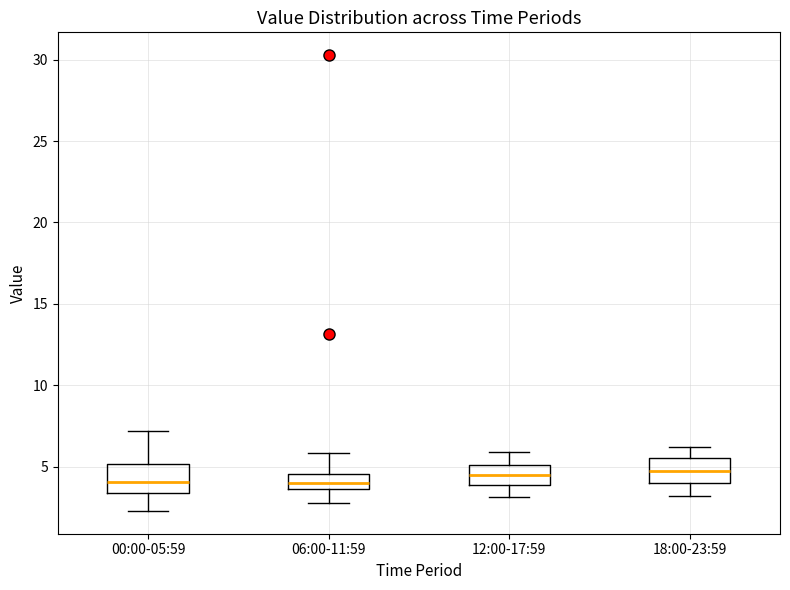

Where does the median line of the box for 00:00-05:59 sit on the y-axis? The values are not printed on the chart, so give them approximately, as read against the axis.

4.0